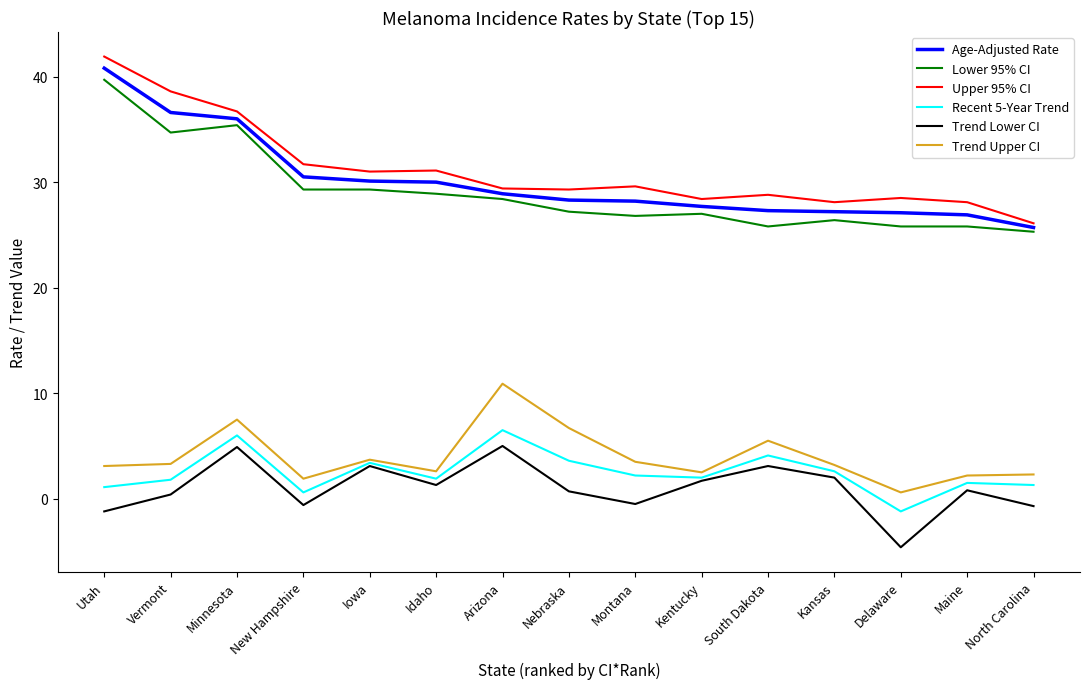

What is the difference between the maximum and minimum values in the Trend Upper CI series?

10.3